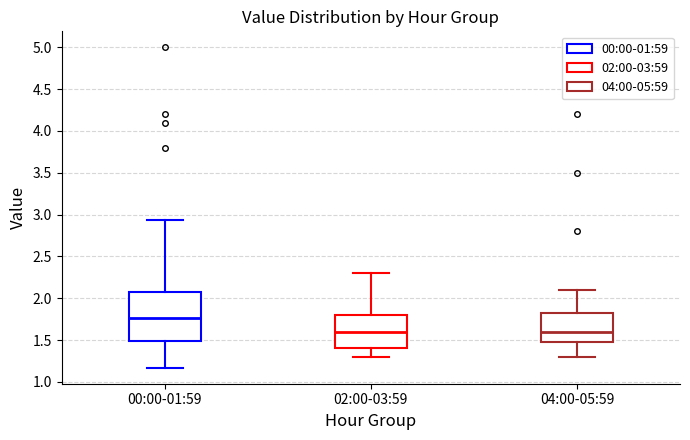

Where is the upper edge of the box for 04:00-05:59 on the y-axis? The values are not printed on the chart, so give them approximately, as read against the axis.

1.85